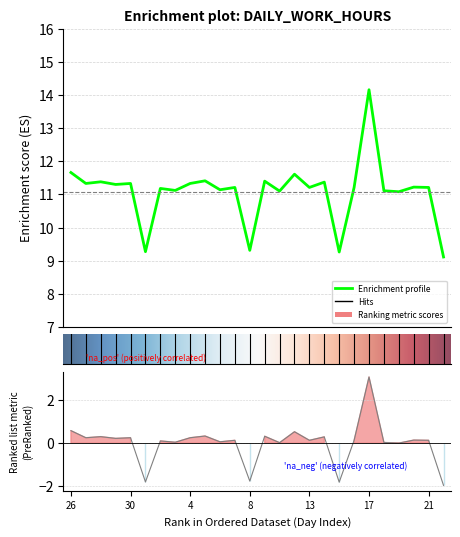

What is the label of the 12th point from the right?

10